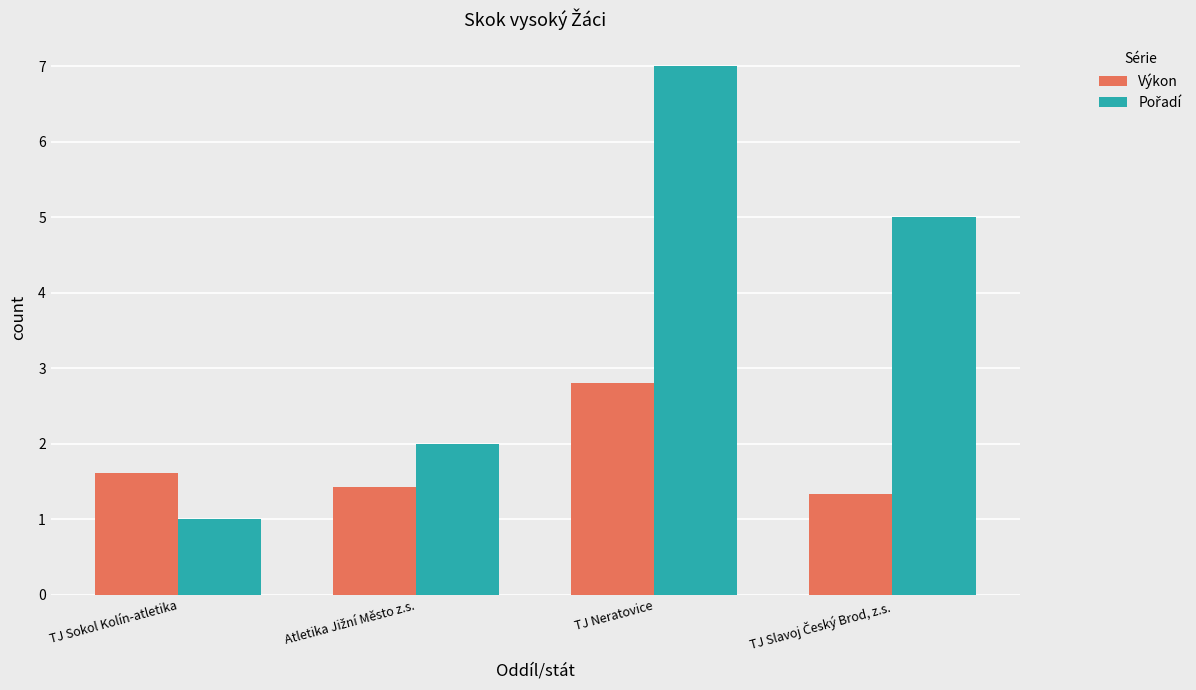

The value of Výkon at TJ Neratovice is 1.7. True or false?

False